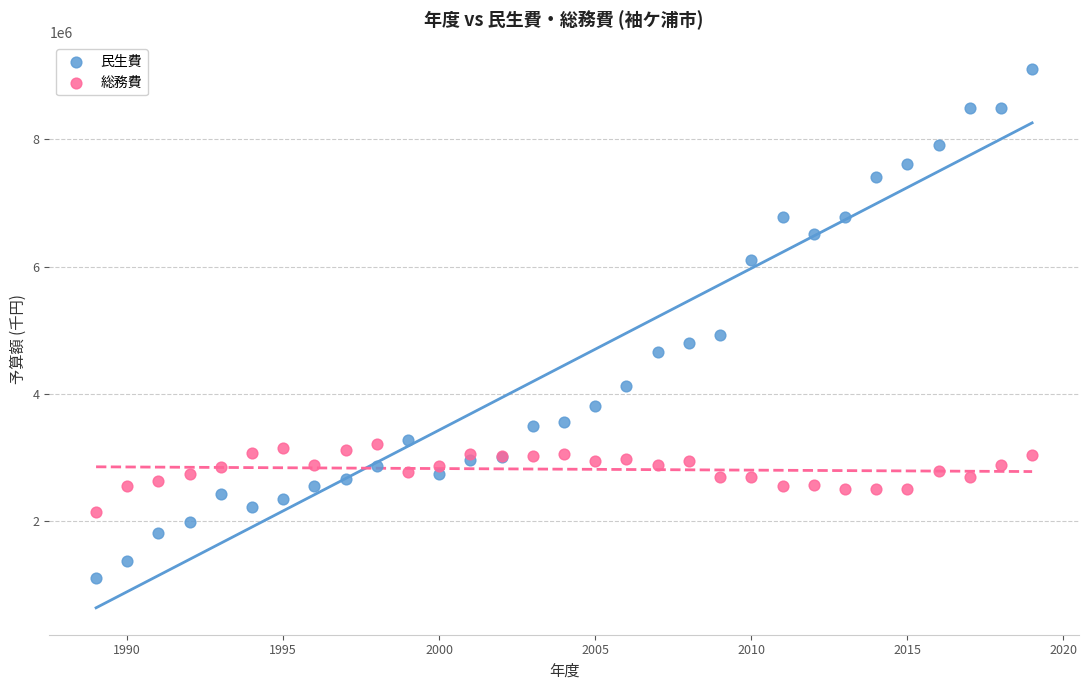

Which series has the widest spread of Y values?

民生費